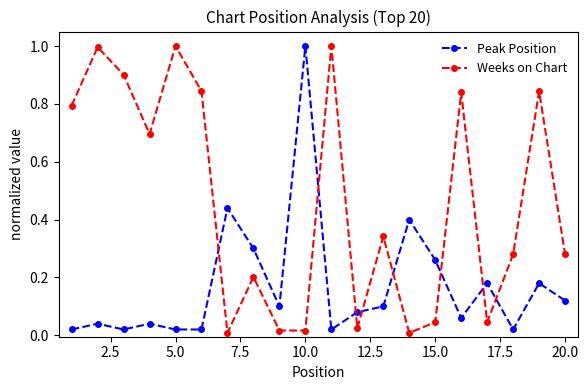

What is the sum of all Peak Position values?

3.4